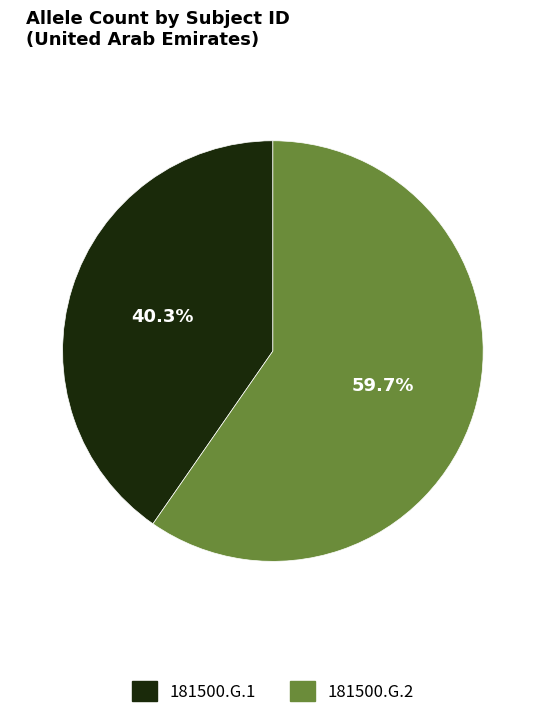

Which slice is the smallest?

181500.G.1